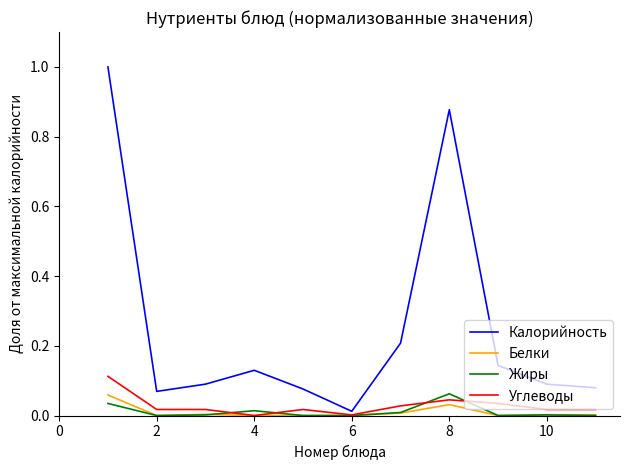

What is the greatest value displayed?

1.0